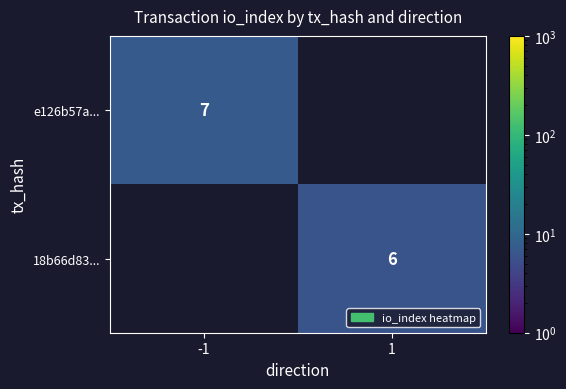

Which category has the highest value across all series?

-1